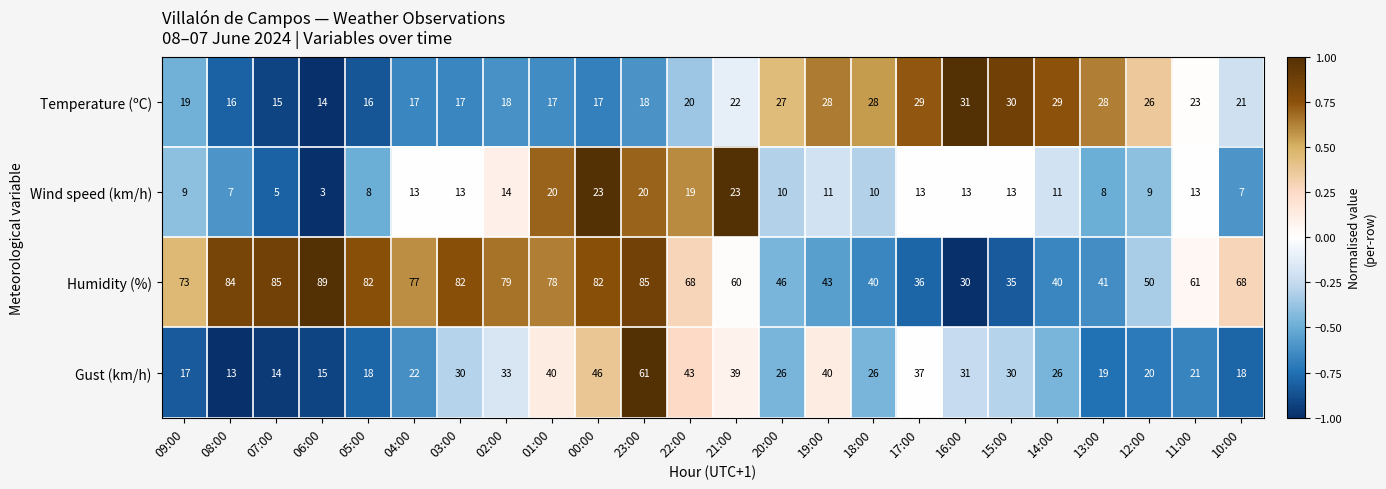

The Wind speed (km/h) series shows 8 at 13:00. True or false?

True